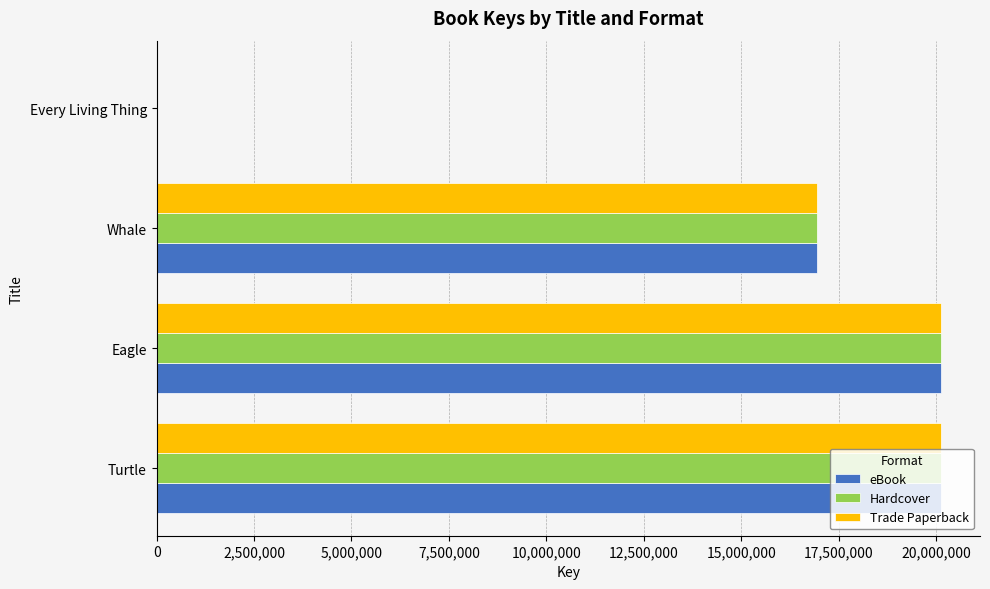

The value of Trade Paperback at Turtle is 9608744.2. True or false?

False